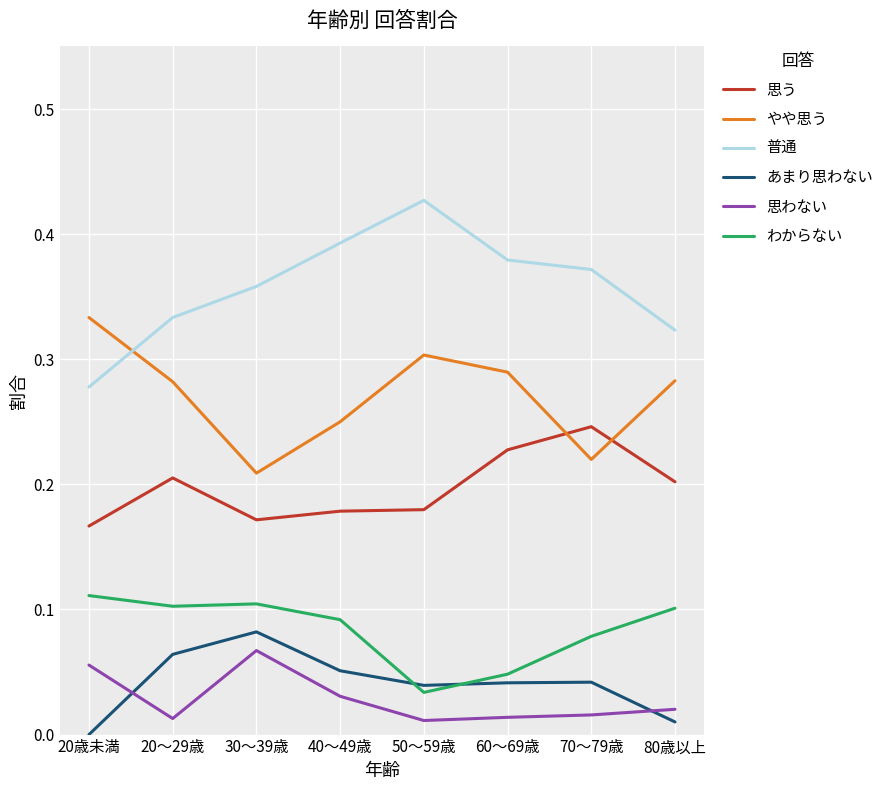

True or false: やや思う and わからない cross at least once.

False